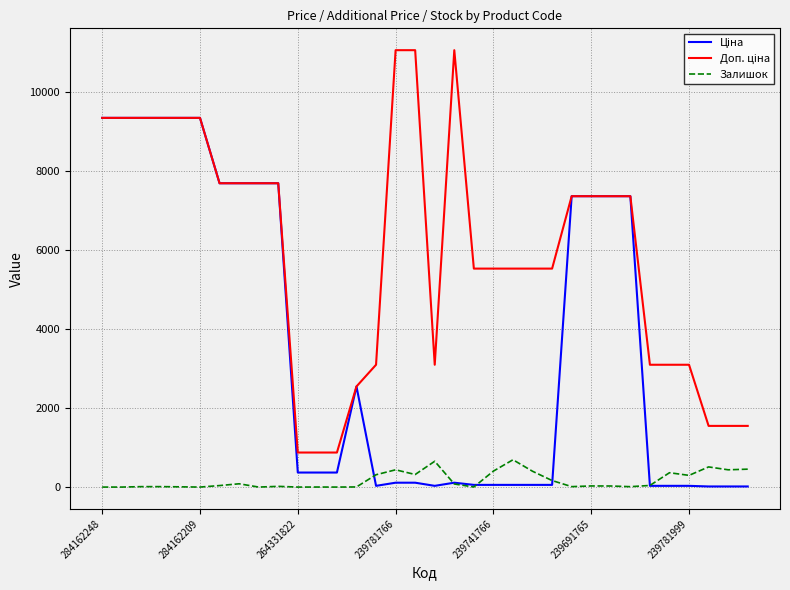

What is the maximum value shown in the chart?

11055.0